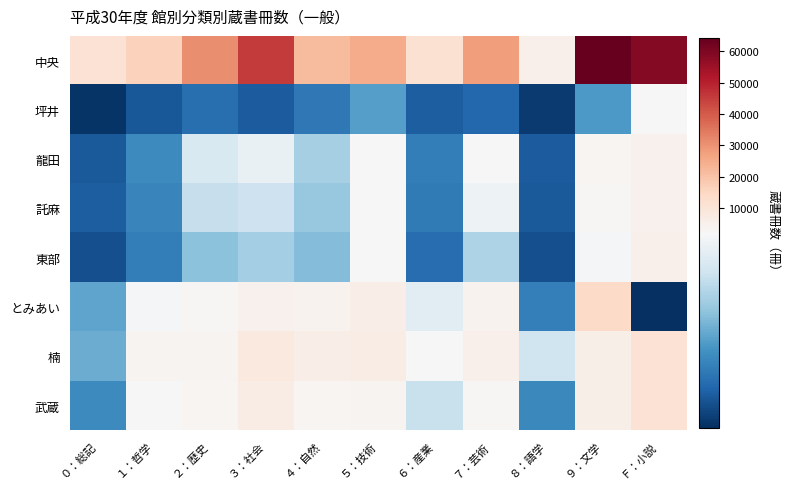

List the series in order of their peak value, highest first.

中央, とみあい, 武蔵, 楠, 東部, 託麻, 龍田, 坪井